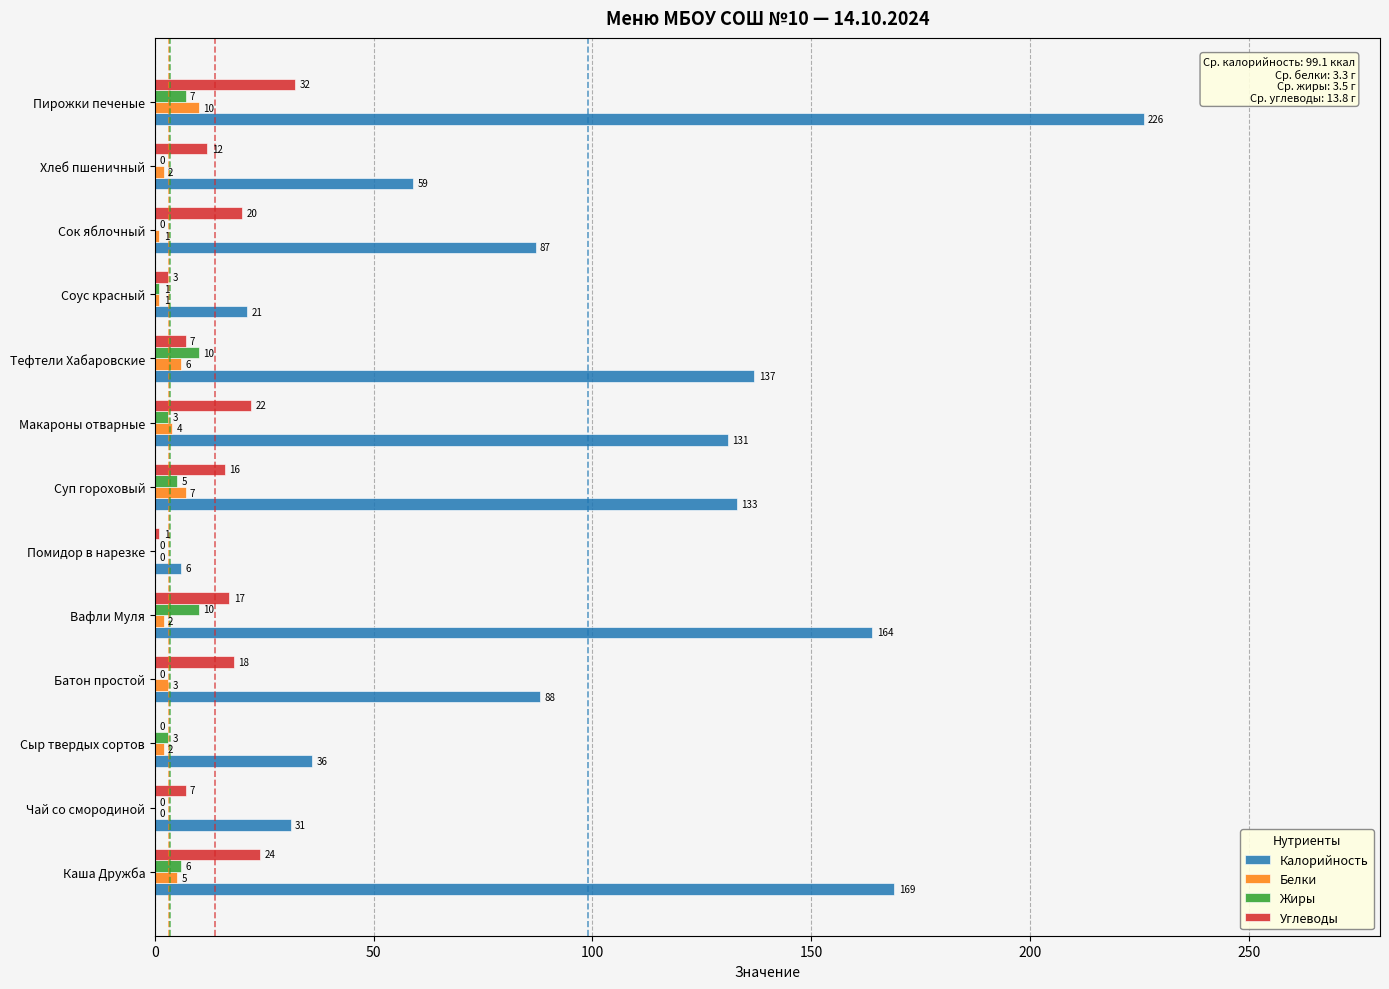

The value of Калорийность at Помидор в нарезке is 6. True or false?

True